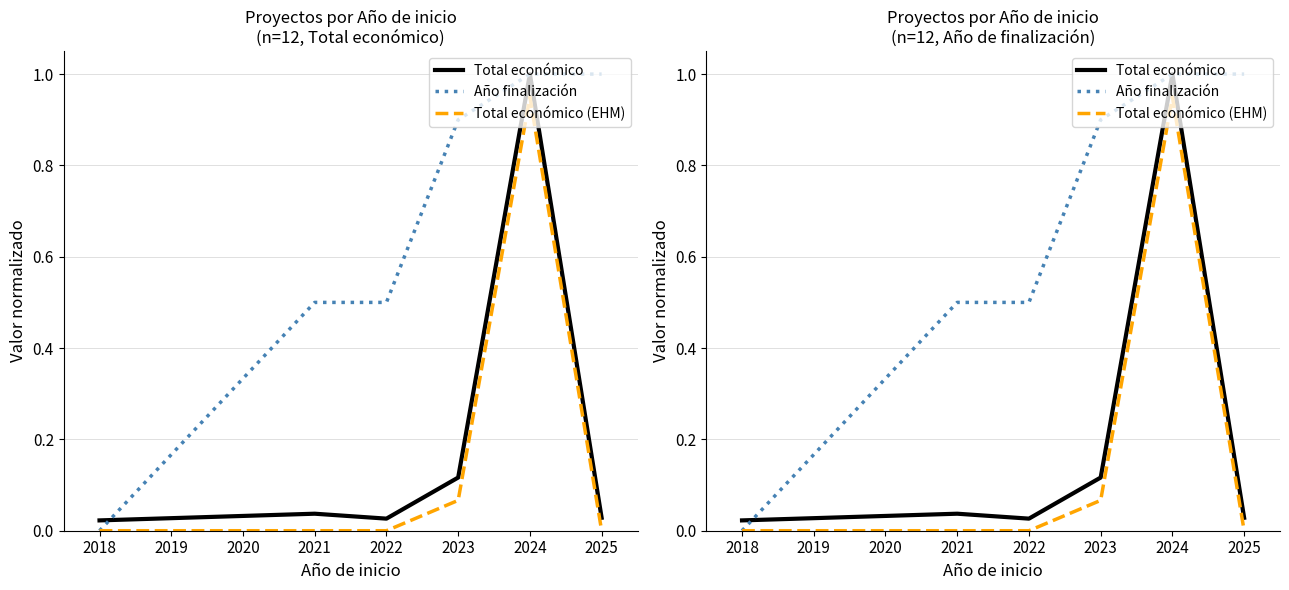

How many data points in Año finalización are above 0?

5